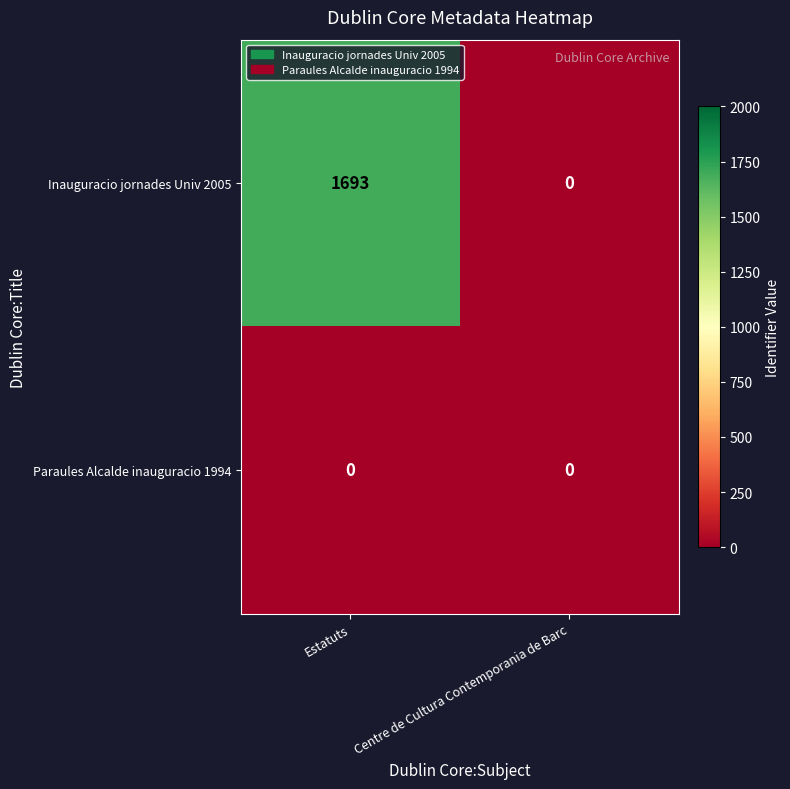

Rank the series by their average value, from highest to lowest.

Inauguracio jornades Univ 2005, Paraules Alcalde inauguracio 1994